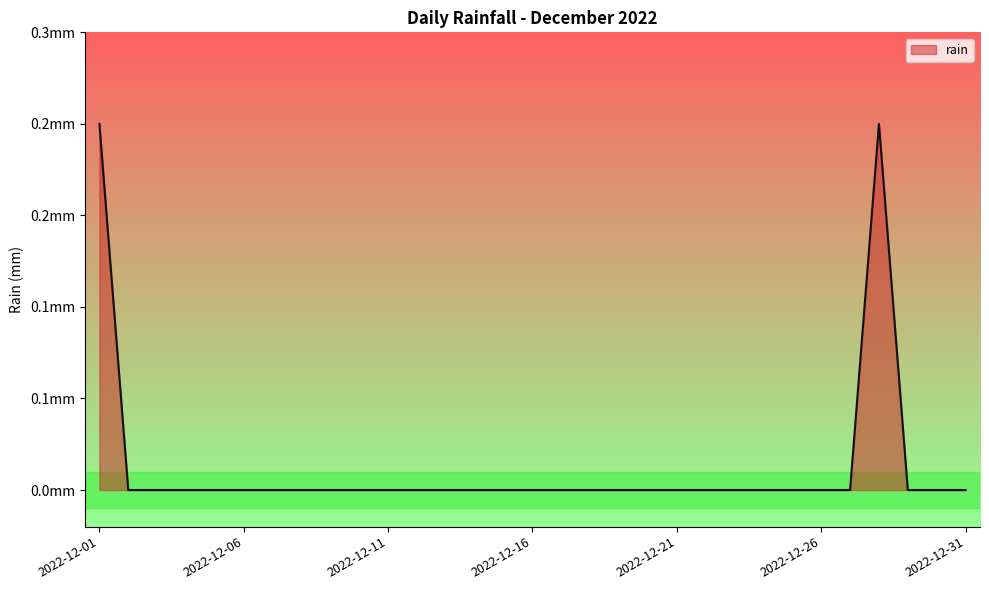

How many interior local peaks (higher than both neighbors) does the data have?

1